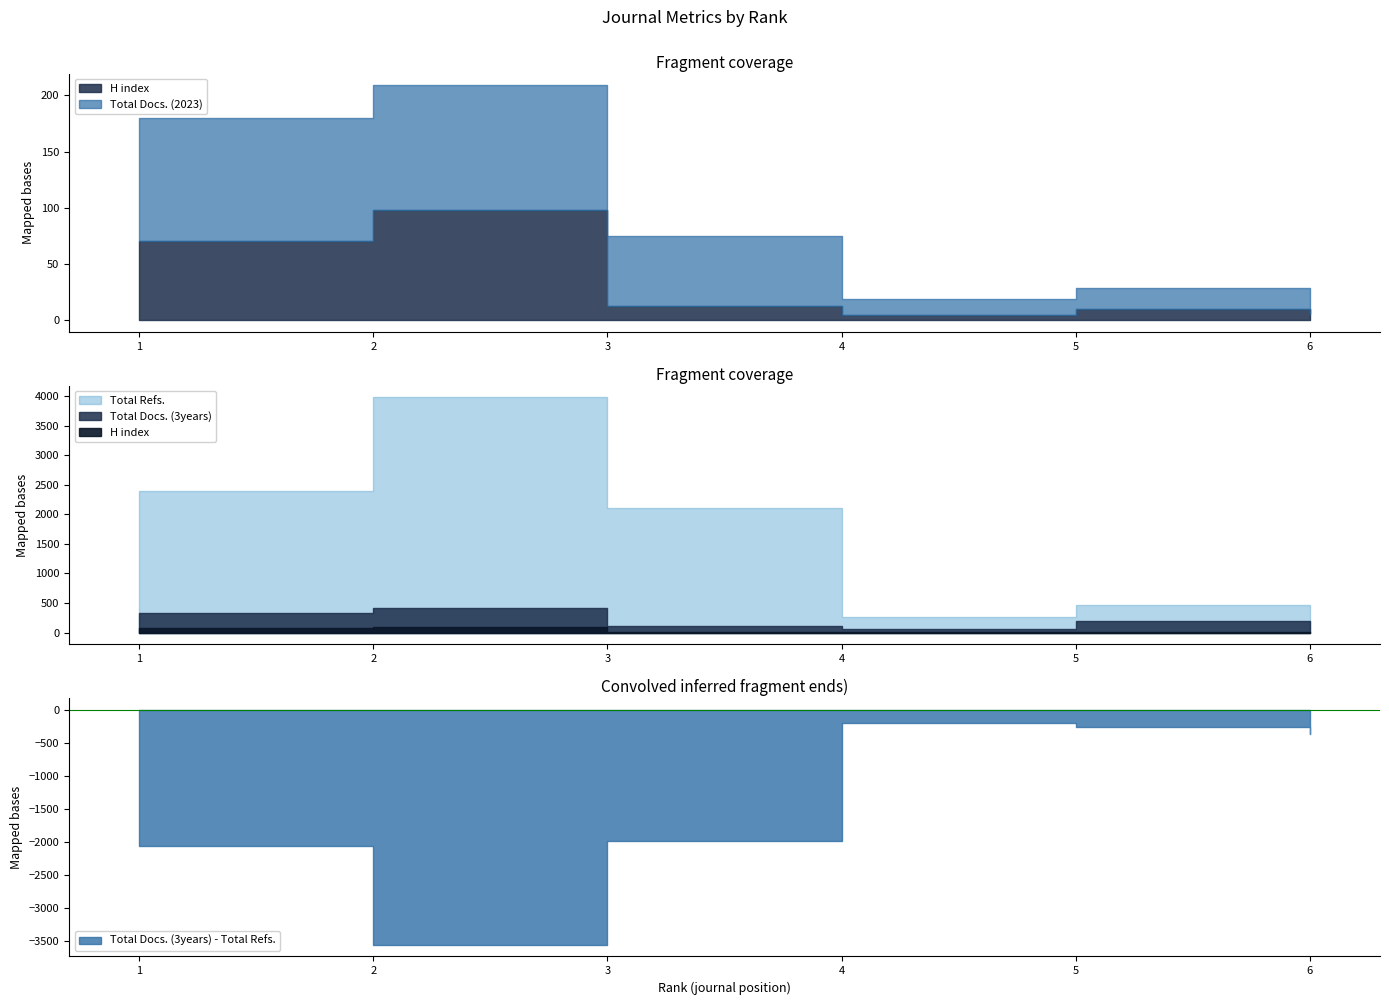

Where is Total Docs. (3years) nearest to the value 239?

5